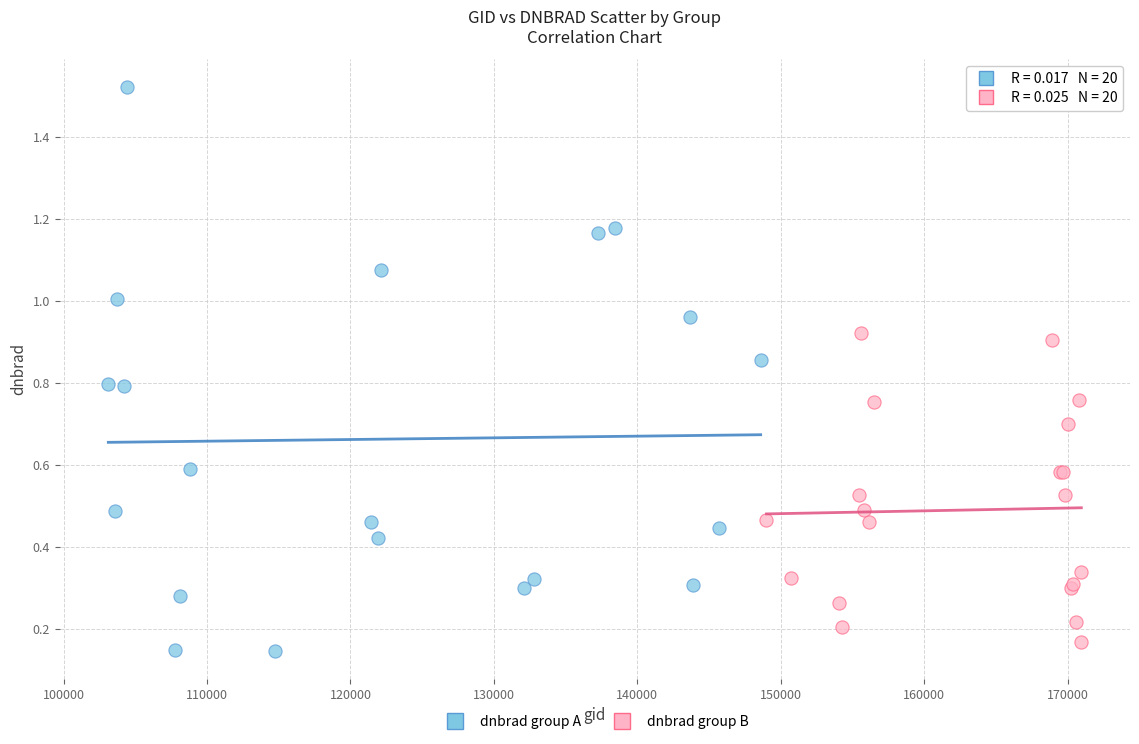

Which series reaches the maximum Y coordinate?

dnbrad group A